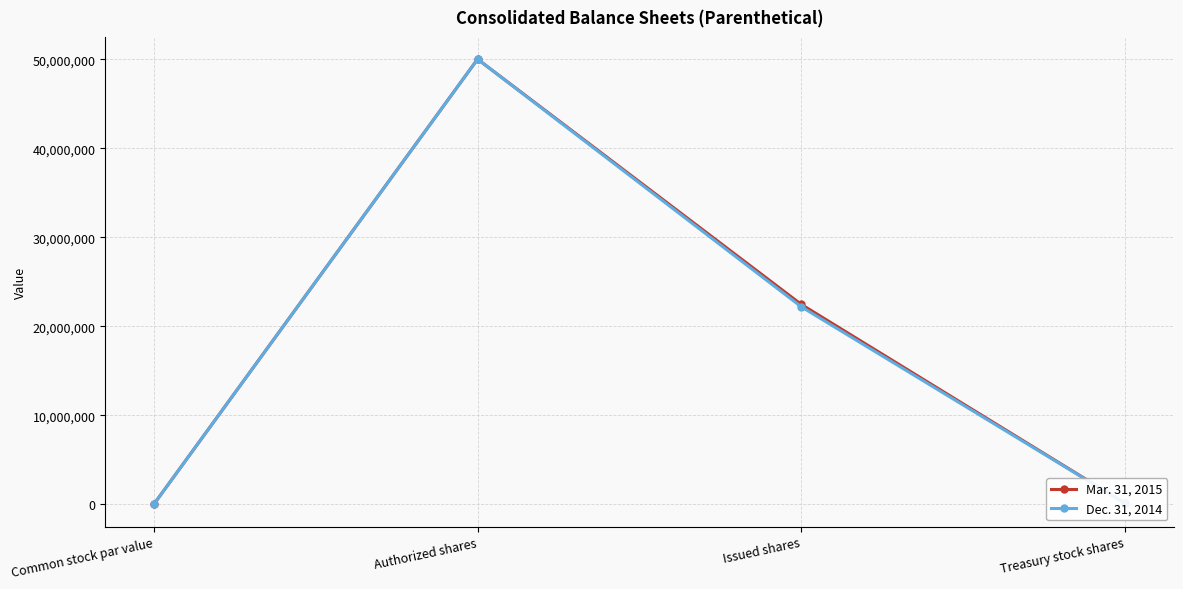

What is the total value across all series at Issued shares?

44629316